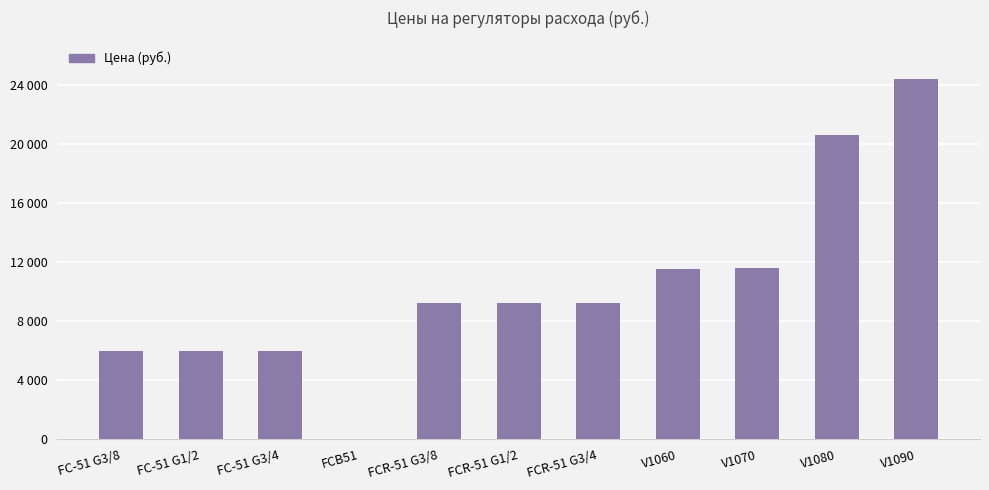

Which category has the lowest value across all series?

FCB51